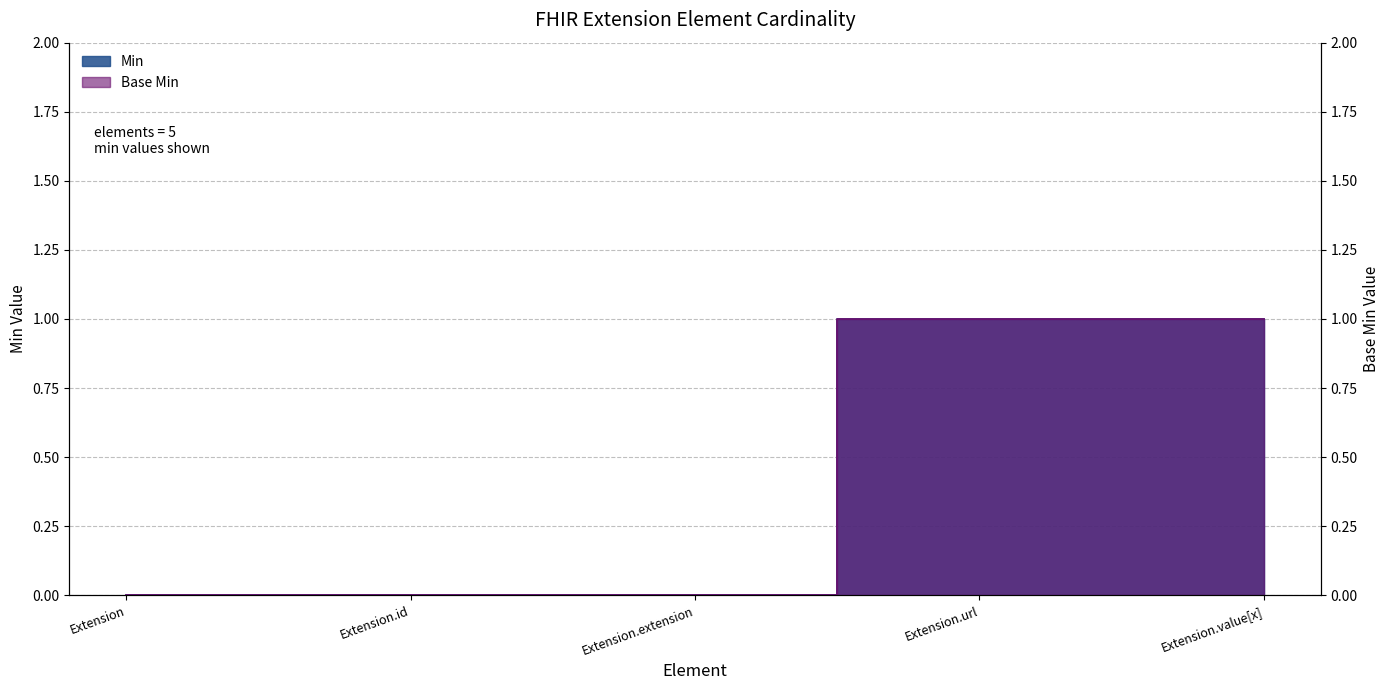

Count the Base Min values in the range 0 to 1.

5